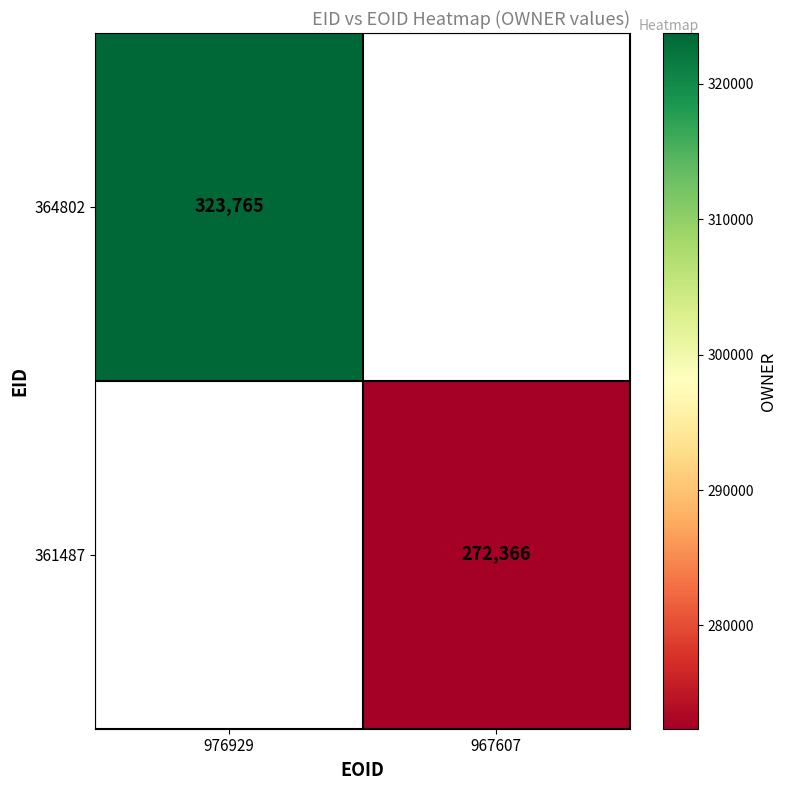

Is the value of 364802 at 976929 greater than the value of 361487 at 967607?

Yes